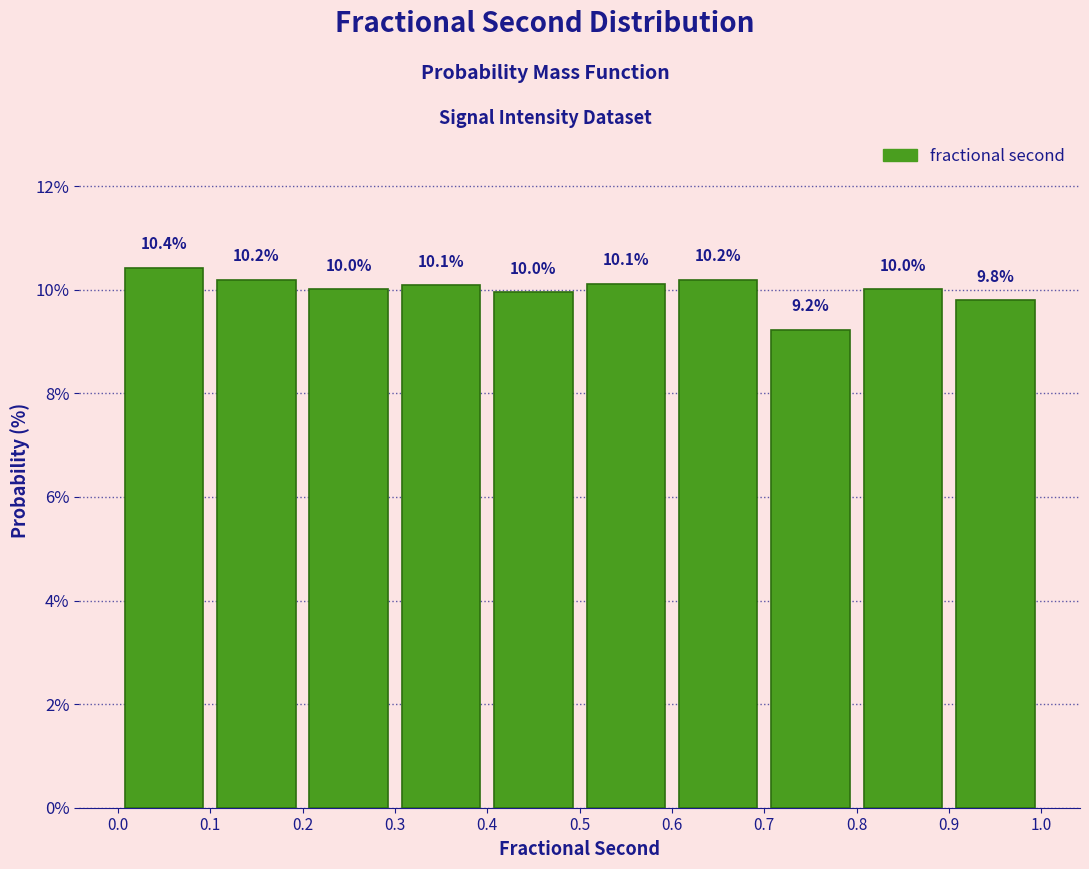

Reading left to right, transcribe this chart: for each bar, give the range it covers on the x-axis and its height.

0.0 to 0.1: 10.4
0.1 to 0.2: 10.2
0.2 to 0.3: 10.0
0.3 to 0.4: 10.1
0.4 to 0.5: 10.0
0.5 to 0.6: 10.1
0.6 to 0.7: 10.2
0.7 to 0.8: 9.2
0.8 to 0.9: 10.0
0.9 to 1.0: 9.8